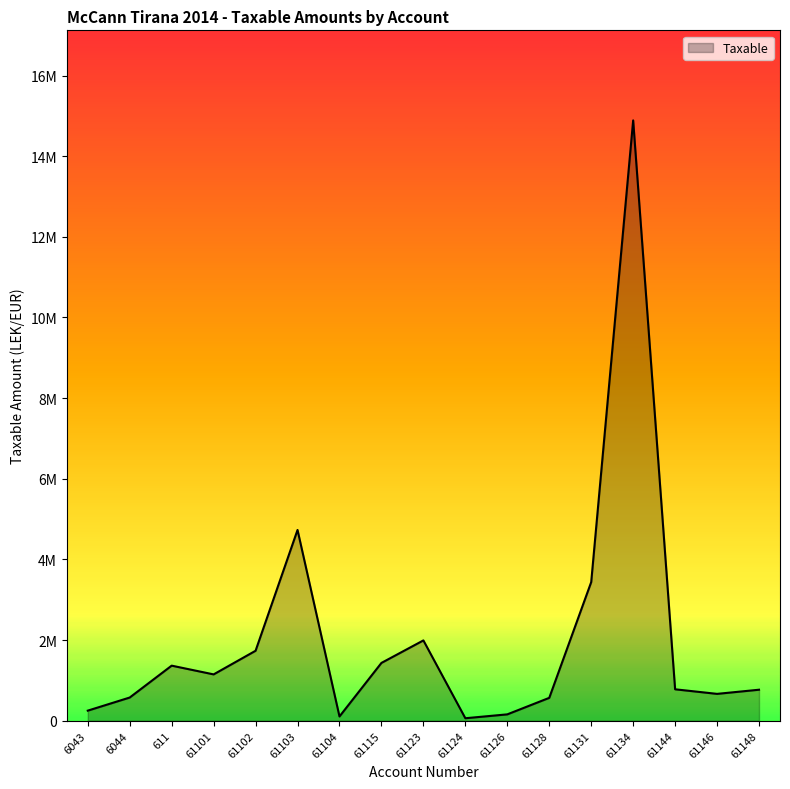

Between 61126 and 6043, which is larger?

6043